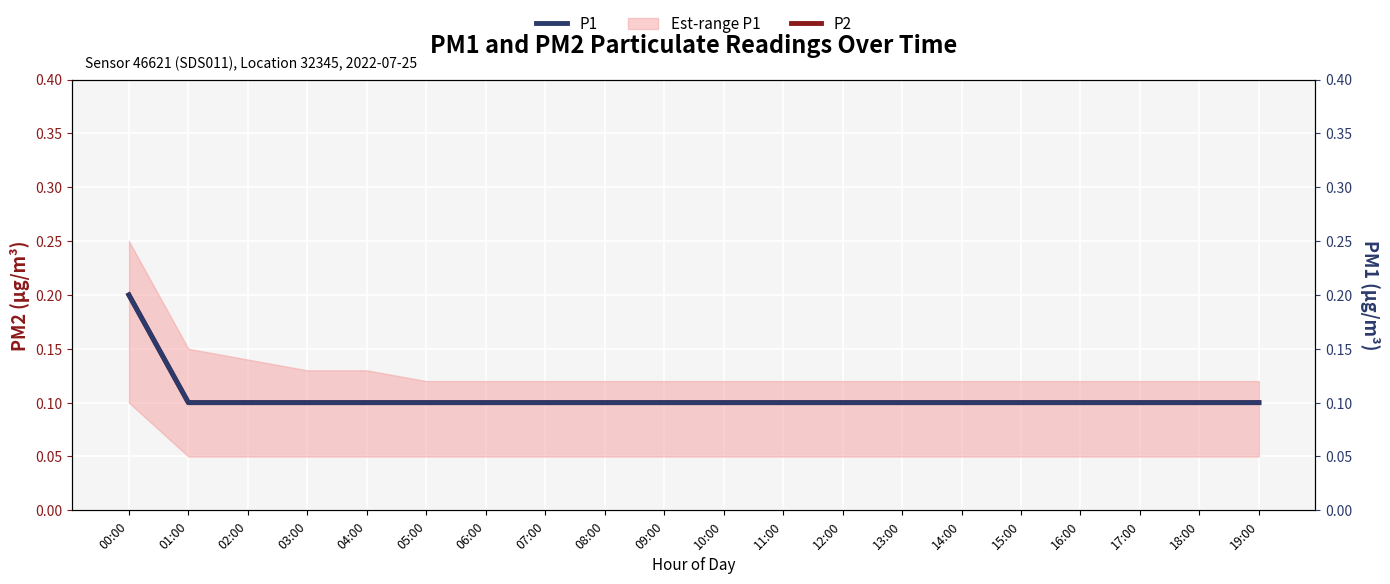

The value of P2 at 04:00 is 0.2. True or false?

False